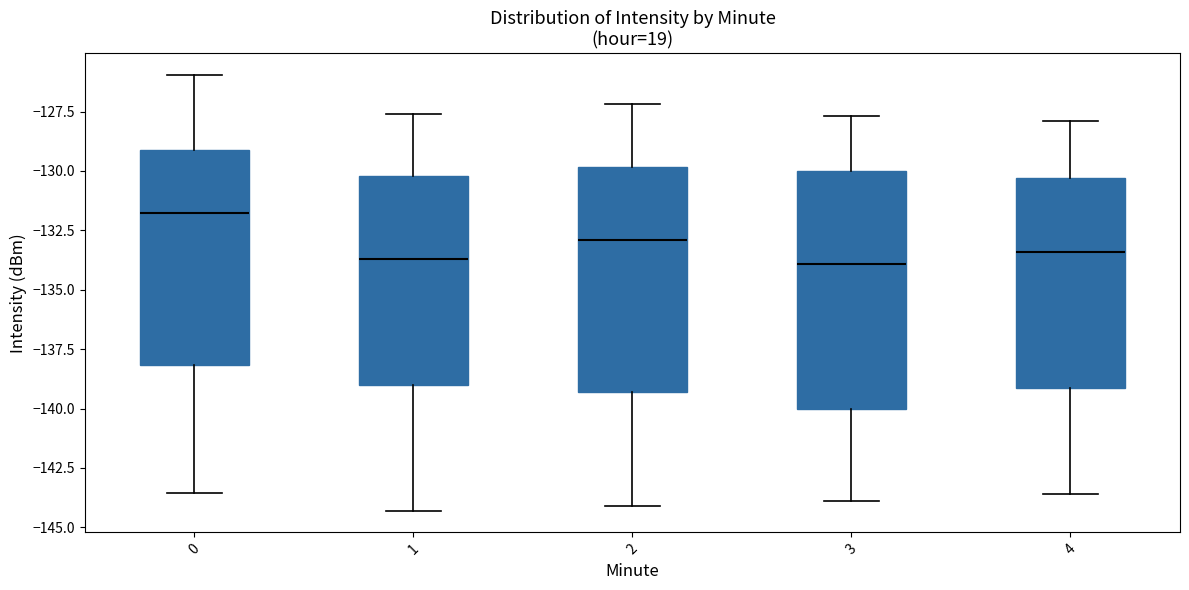

Reading left to right, read every box against the y-axis: the position of its median line, the range the box covers, and the ends of its whiskers. The values are not printed on the chart, so give them approximately, as read against the axis.

0: median -132.0, box -138.0 to -129.0, whiskers -143.5 to -126.0
1: median -133.5, box -139.0 to -130.0, whiskers -144.5 to -127.5
2: median -133.0, box -139.5 to -130.0, whiskers -144.0 to -127.0
3: median -134.0, box -140.0 to -130.0, whiskers -144.0 to -127.5
4: median -133.5, box -139.0 to -130.5, whiskers -143.5 to -128.0